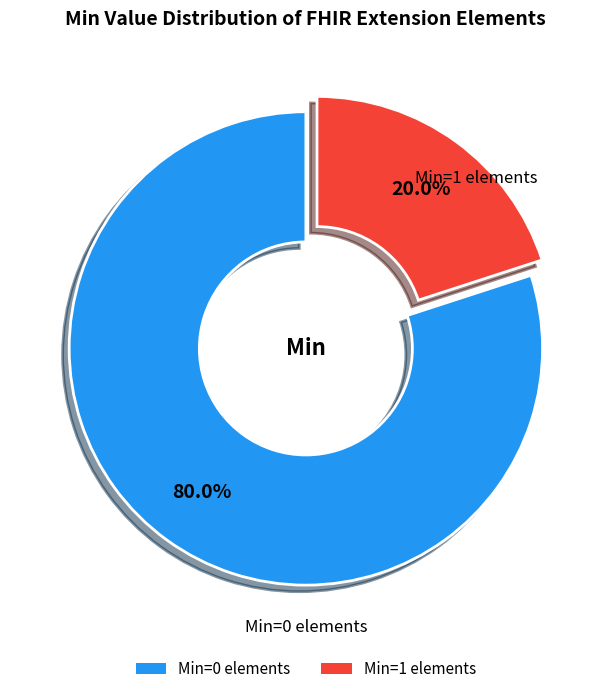

Is there any slice that represents more than half of the pie?

Yes